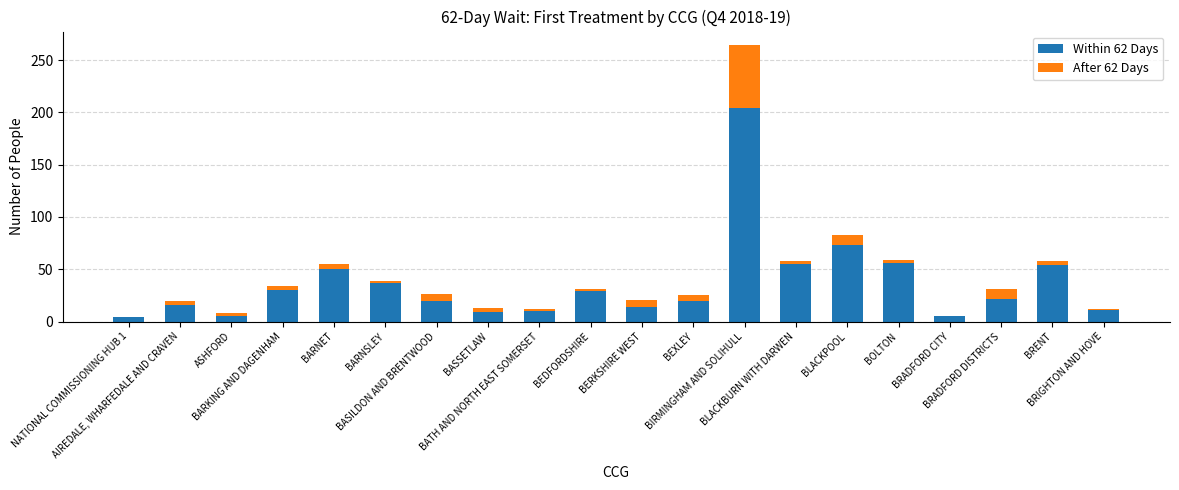

Are the bars horizontal?

No